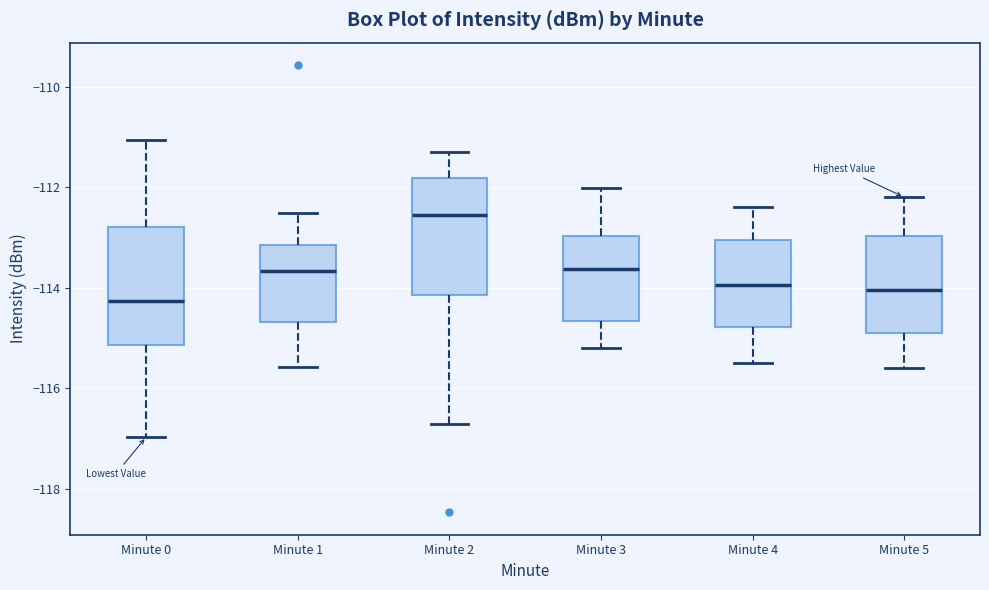

Reading left to right, read every box against the y-axis: the position of its median line, the range the box covers, and the ends of its whiskers. The values are not printed on the chart, so give them approximately, as read against the axis.

Minute 0: median -114.2, box -115.2 to -112.8, whiskers -117.0 to -111.0
Minute 1: median -113.6, box -114.6 to -113.2, whiskers -115.6 to -112.6
Minute 2: median -112.6, box -114.2 to -111.8, whiskers -116.8 to -111.2
Minute 3: median -113.6, box -114.6 to -113.0, whiskers -115.2 to -112.0
Minute 4: median -114.0, box -114.8 to -113.0, whiskers -115.4 to -112.4
Minute 5: median -114.0, box -114.8 to -113.0, whiskers -115.6 to -112.2